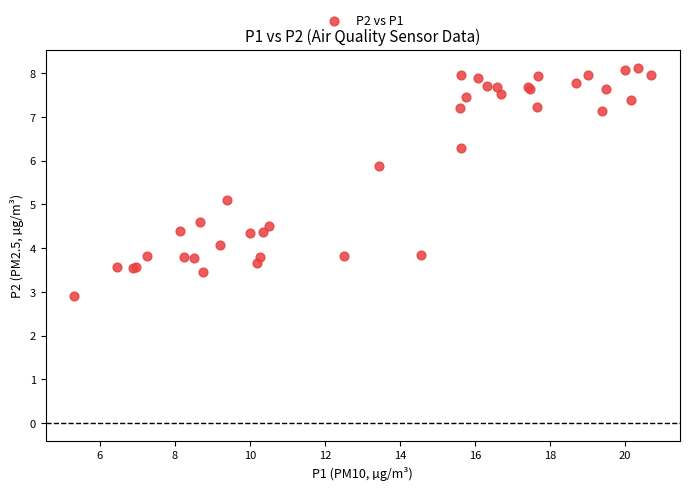

What Y value in the scatter plot is closest to 5?

5.1